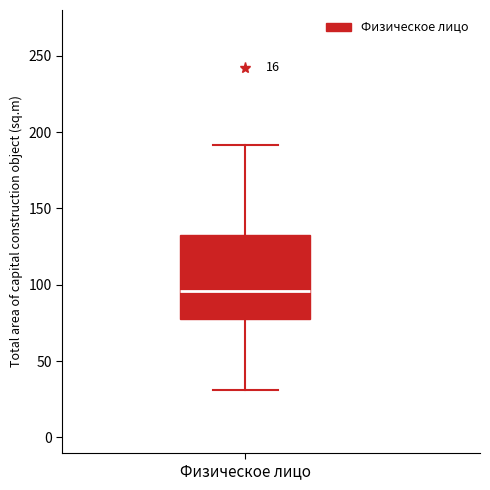

Read this box plot against the y-axis: the position of the median line, the range covered by the box, and the ends of both whiskers. The values are not printed on the chart, so give them approximately, as read against the axis.

median 95, box 75 to 130, whiskers 30 to 190